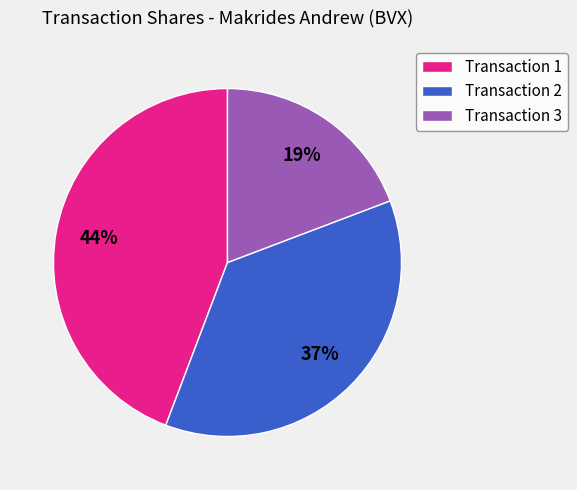

To the nearest percent, what percentage of the pie is Transaction 1?

44%